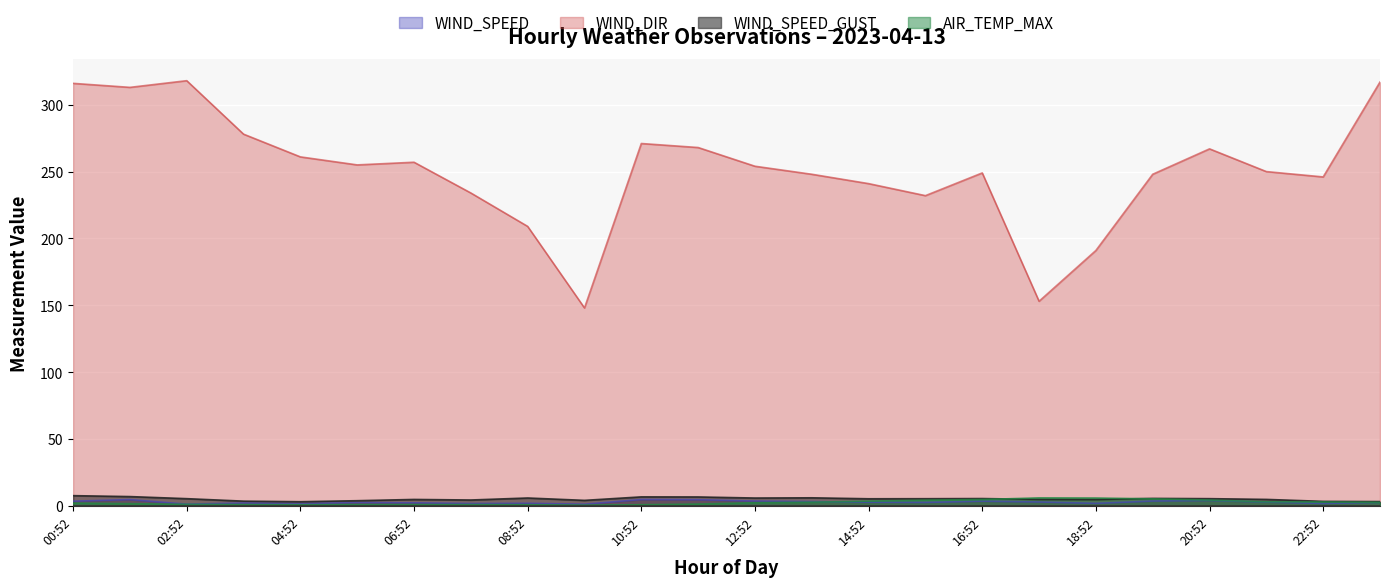

Reading right to left, extract all data points from this chart.

WIND_SPEED: 2.6	1.8	2.8	3.9	3.6	1.8	2.9	3.4	2.5	2.7	3.2	3.6	4.6	4.7	1.2	1.9	1.7	2.2	2.4	1.6	2.1	1.2	4.6	3.4
WIND_DIR: 317.0	246.0	250.0	267.0	248.0	191.0	153.0	249.0	232.0	241.0	248.0	254.0	268.0	271.0	148.0	209.0	234.0	257.0	255.0	261.0	278.0	318.0	313.0	316.0
WIND_SPEED_GUST: 3.2	3.3	4.8	5.3	5.5	4.7	4.8	5.4	5.3	5.2	6.0	5.8	6.6	6.7	4.1	5.8	4.3	4.8	3.8	3.1	3.5	5.3	6.9	7.6
AIR_TEMP_MAX: 2.6	2.9	3.0	4.3	5.2	5.8	5.9	4.7	4.2	3.5	2.7	2.3	1.3	0.8	0.5	0.8	0.9	0.9	0.9	0.8	0.9	1.1	1.6	2.0